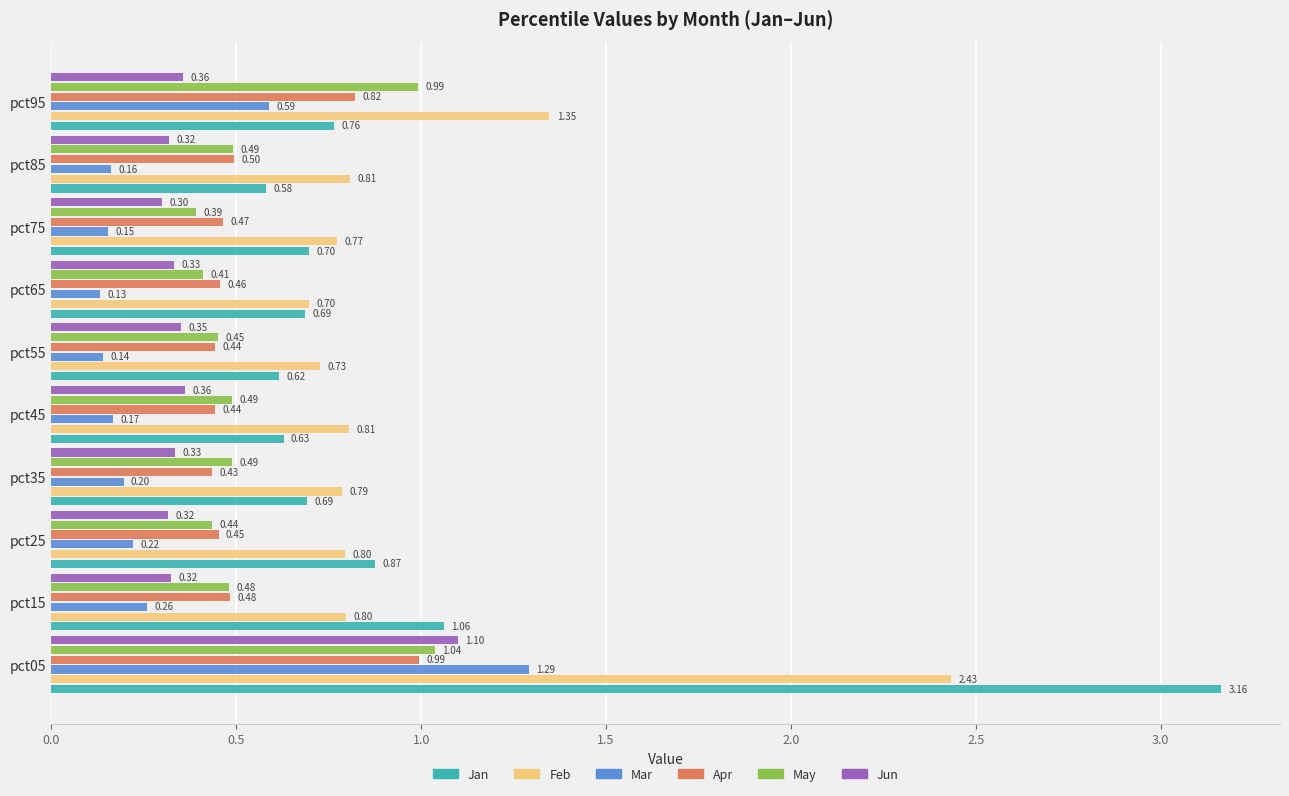

List the series in order of their peak value, lowest first.

Apr, May, Jun, Mar, Feb, Jan